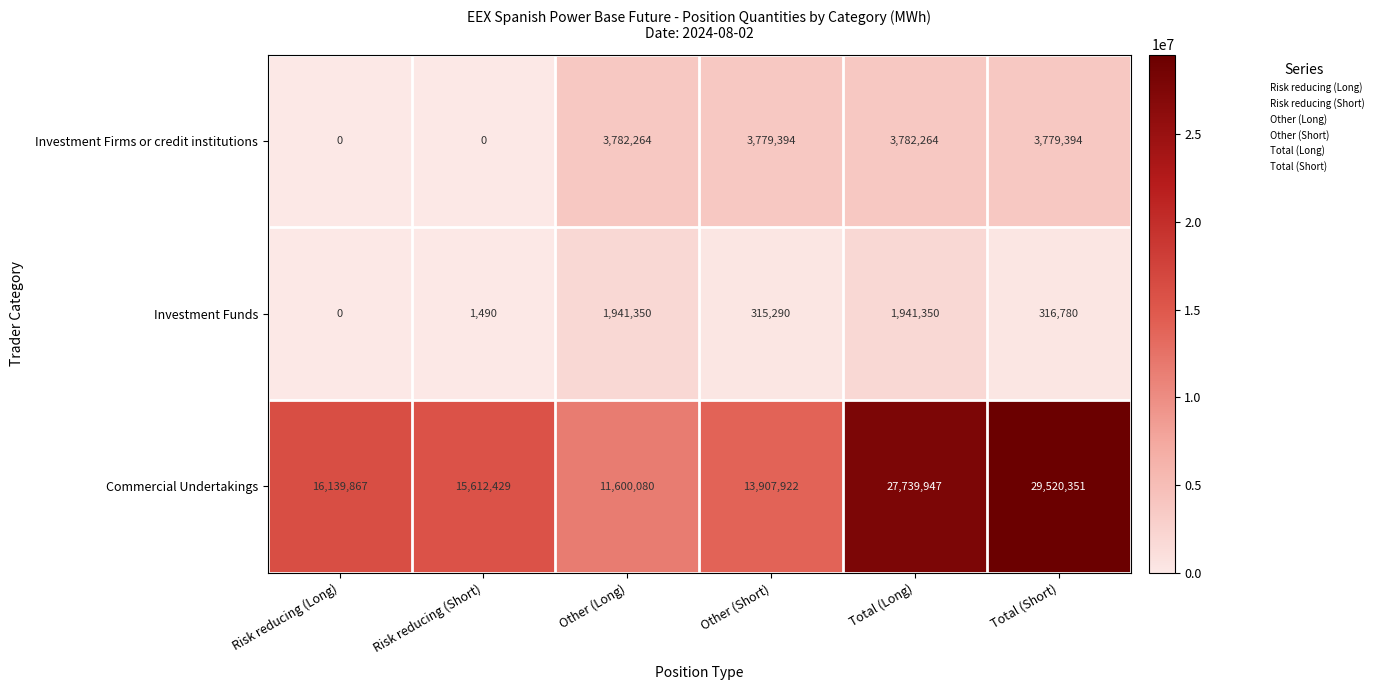

At which label is Commercial Undertakings closest to 20560215?

Risk reducing (Long)